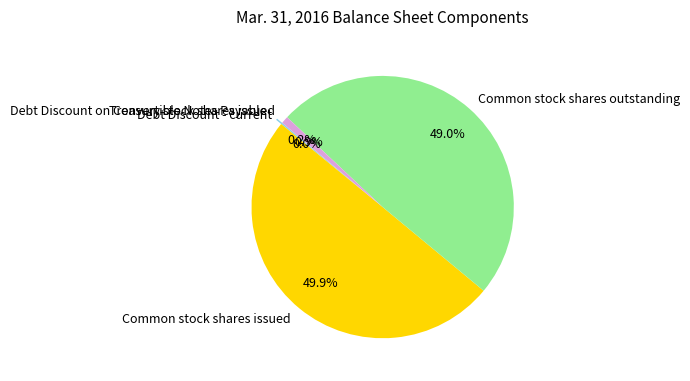

Which category has the biggest portion of the pie?

Common stock shares issued